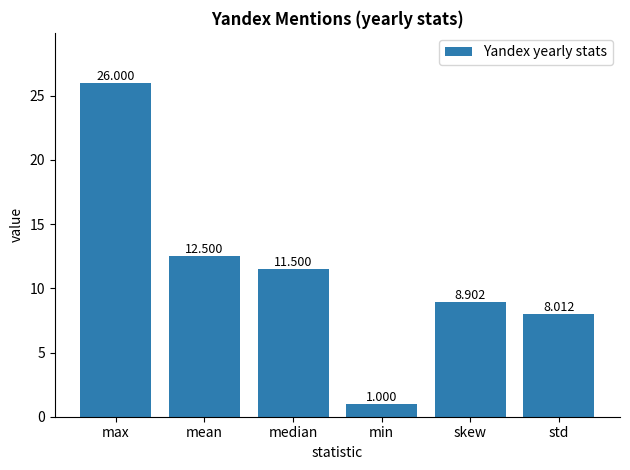

What value does the data have at mean?

12.5